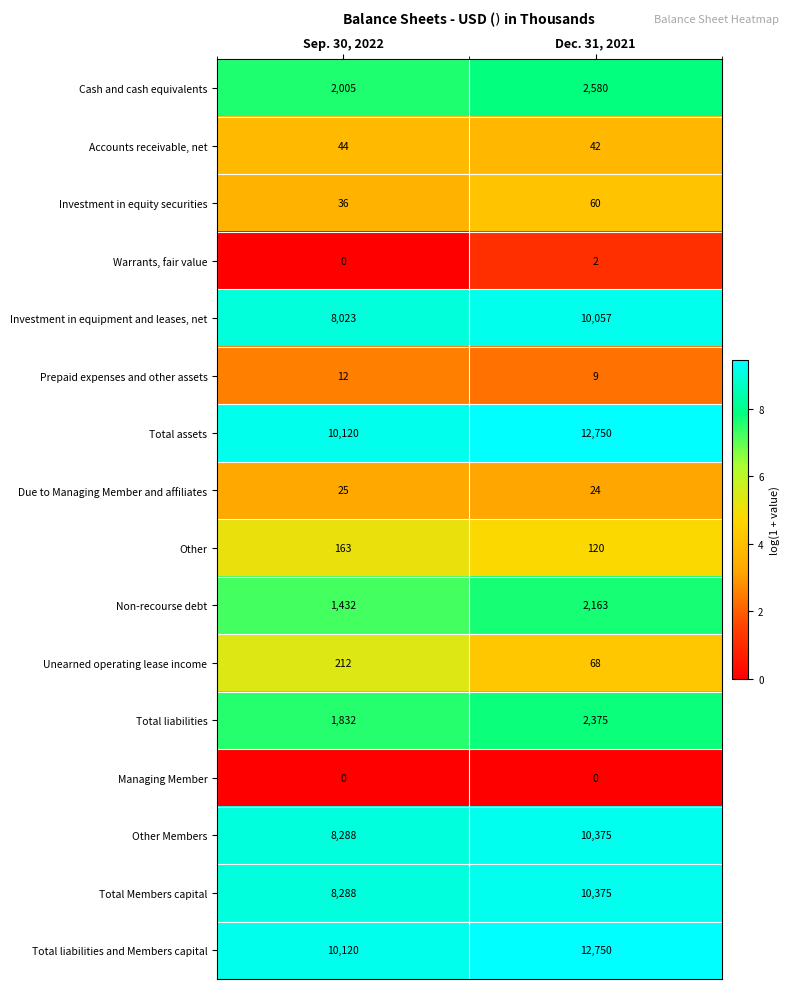

List the labels in order of Other value, smallest first.

Dec. 31, 2021, Sep. 30, 2022